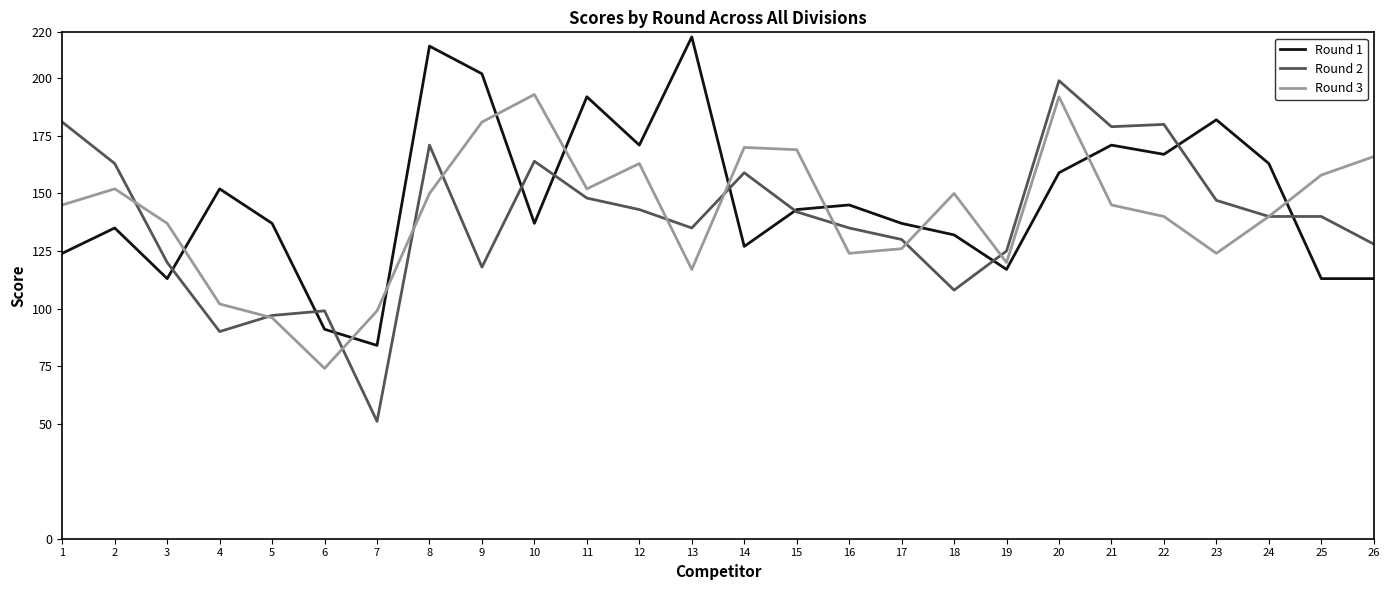

True or false: Round 3 has more than 2 points higher than both neighbors.

True